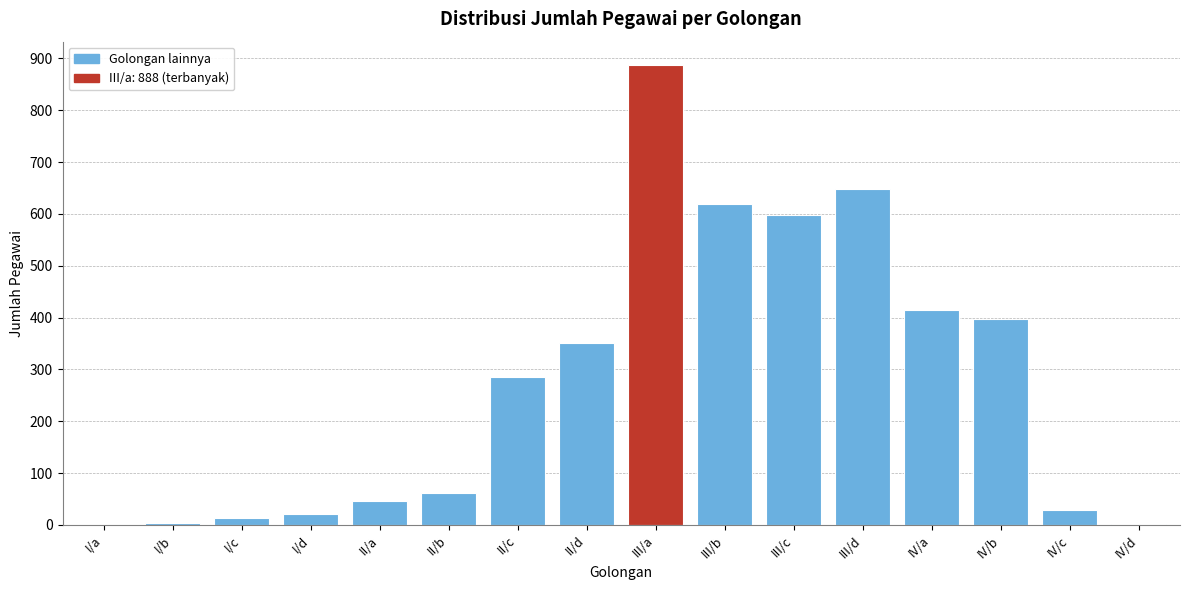

At which label is the value closest to 444?

IV/a